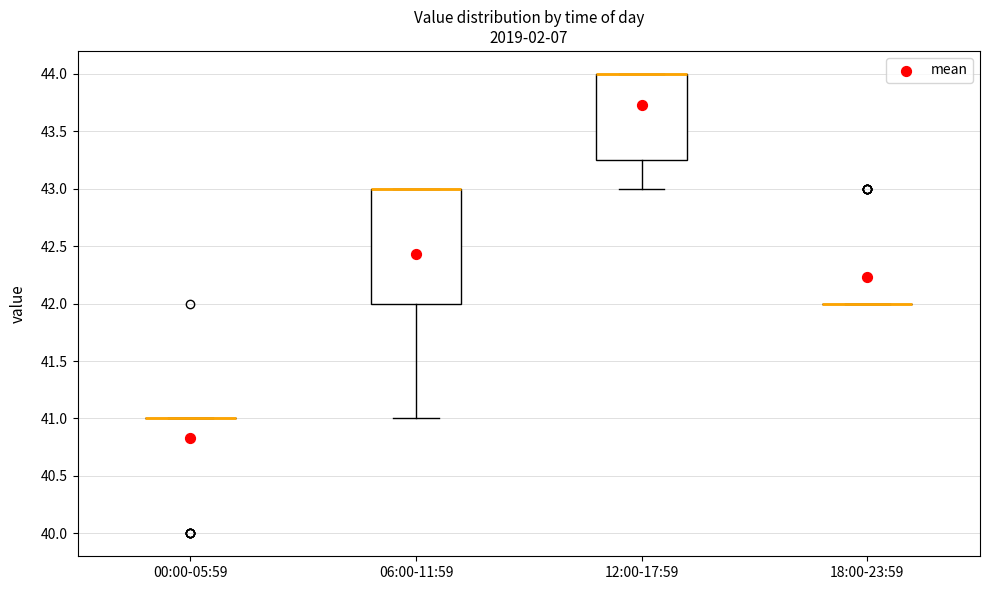

Reading left to right, transcribe this box plot: for each box, give where its median line is, the range the box spans, and where its two whiskers end, as read against the y-axis. The values are not printed on the chart, so give them approximately, as read against the axis.

00:00-05:59: box collapsed to a line at 41.00, whiskers 41.00 to 41.00
06:00-11:59: median 43.00 (drawn on the box's upper edge), box 42.00 to 43.00, whiskers 41.00 to 43.00
12:00-17:59: median 44.00 (drawn on the box's upper edge), box 43.25 to 44.00, whiskers 43.00 to 44.00
18:00-23:59: box collapsed to a line at 42.00, whiskers 42.00 to 42.00